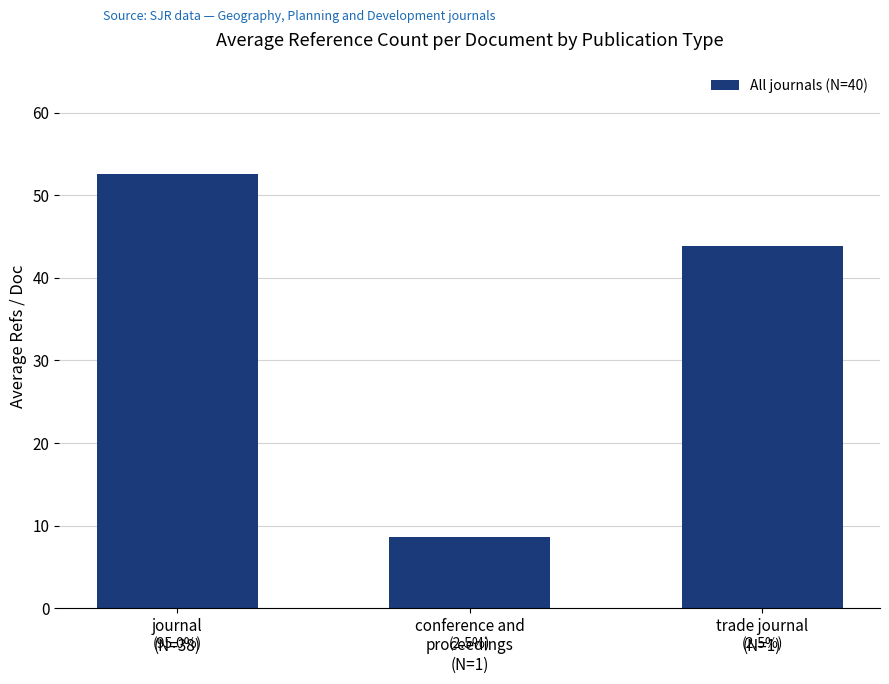

At which category does the chart reach its peak across all series?

journal
(N=38)